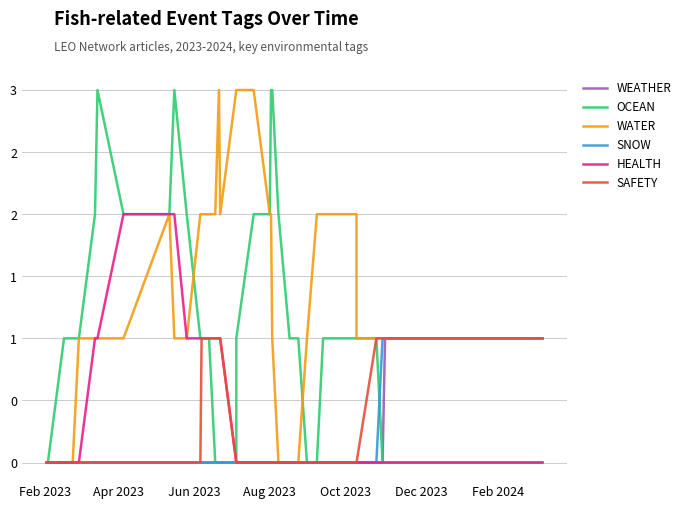

Does the chart have visible grid lines?

Yes